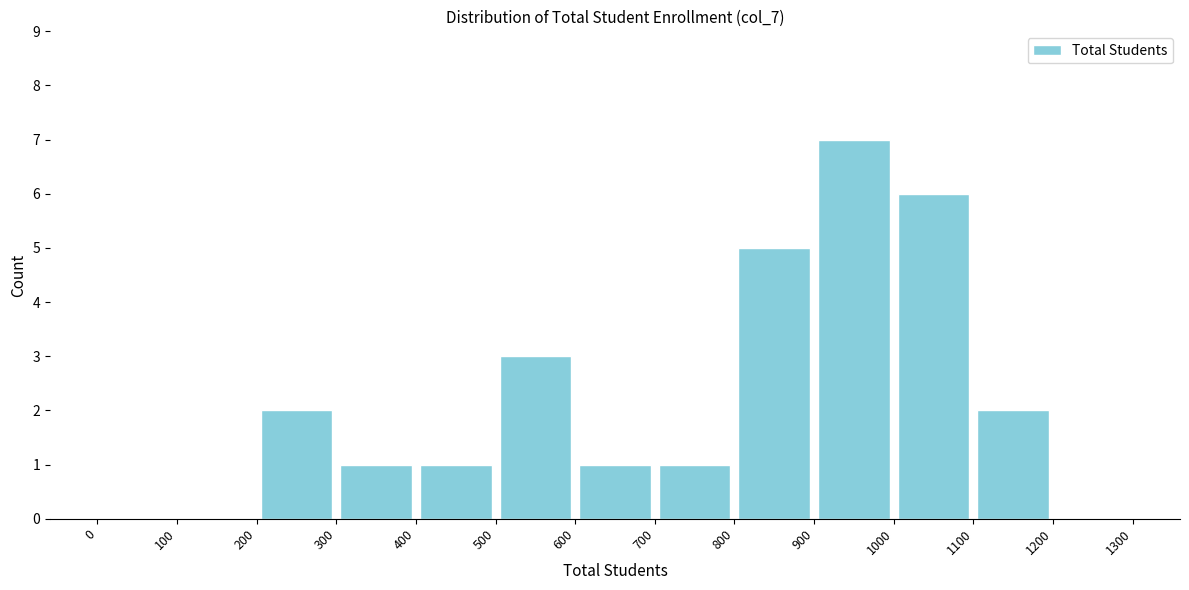

Reading left to right, list every bar in this chart as the range it spans on the x-axis followed by its height. The values are not printed on the chart, so give them approximately, as read against the axis.

0 to 100: 0
100 to 200: 0
200 to 300: 2
300 to 400: 1
400 to 500: 1
500 to 600: 3
600 to 700: 1
700 to 800: 1
800 to 900: 5
900 to 1000: 7
1000 to 1100: 6
1100 to 1200: 2
1200 to 1300: 0